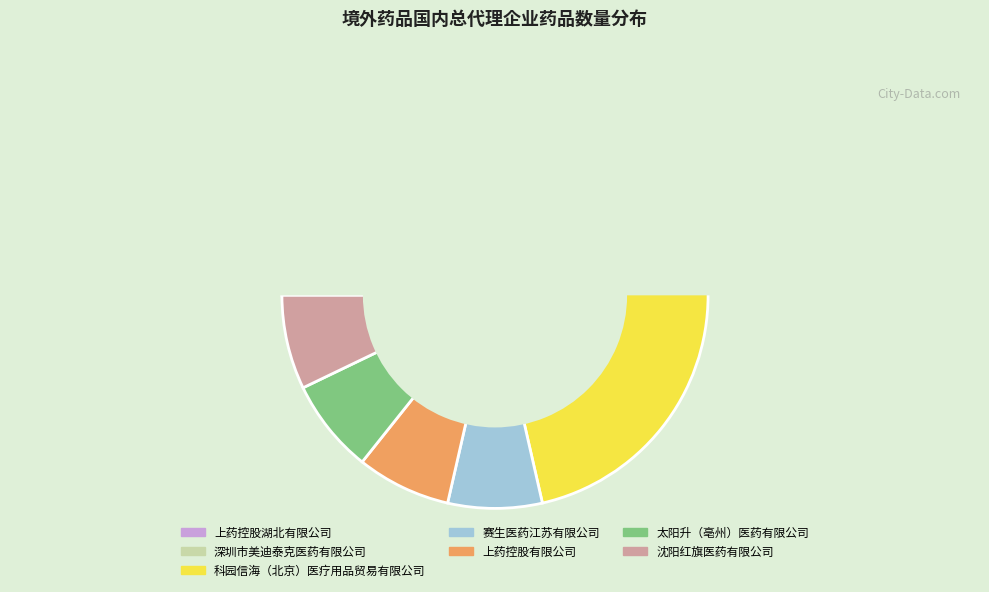

What is the change in value from 深圳市美迪泰克医药有限公司 to 赛生医药江苏有限公司?

-2